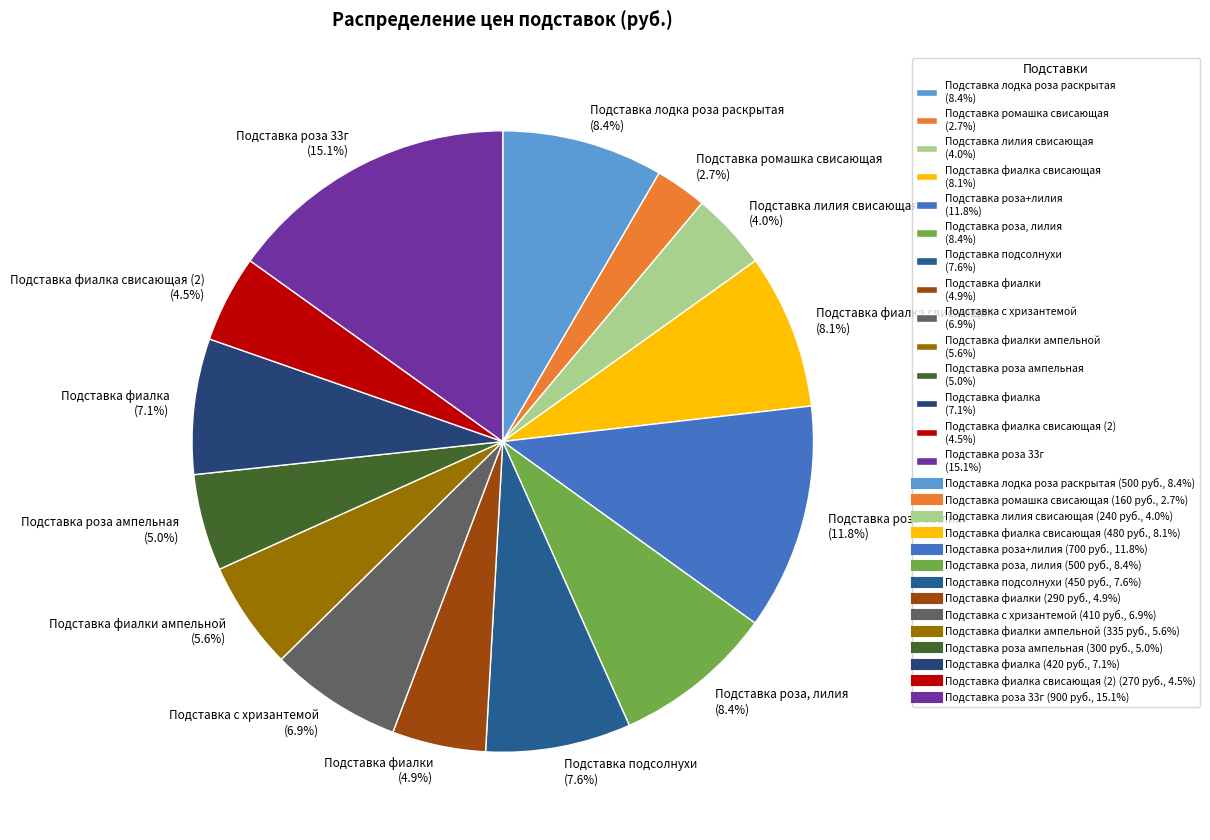

To the nearest percent, what is the average slice percentage?

7%